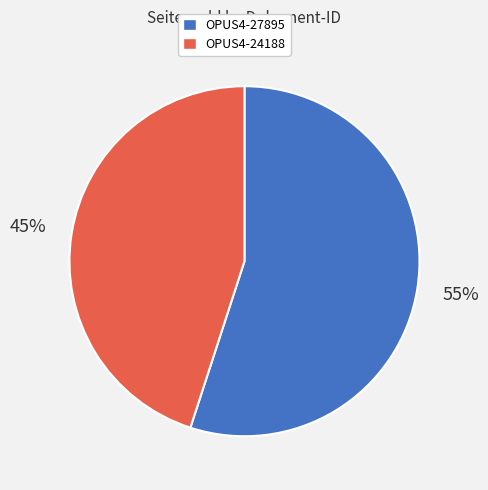

How many segments does this pie chart have?

2